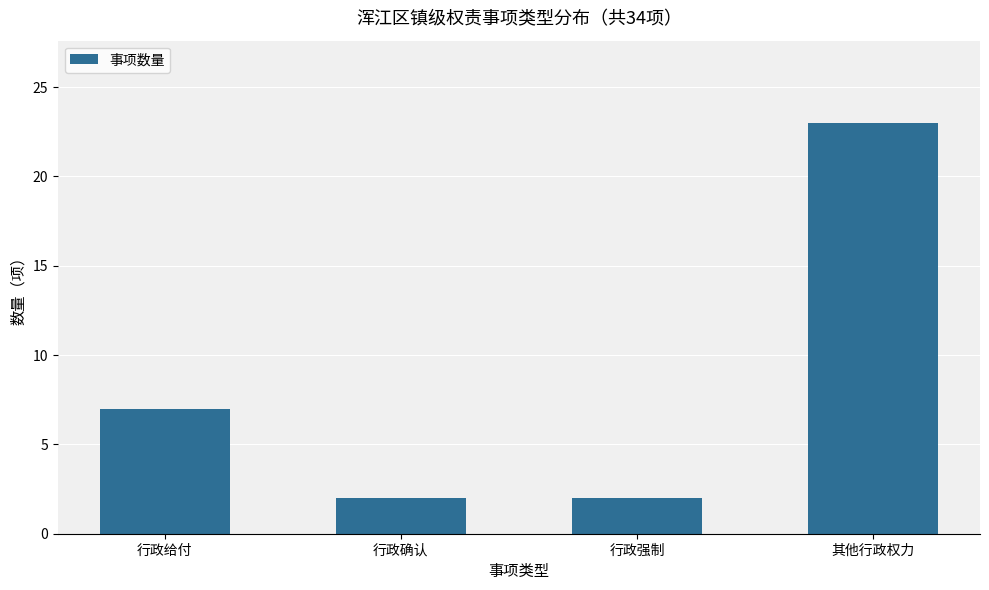

Does the chart contain any negative values?

No